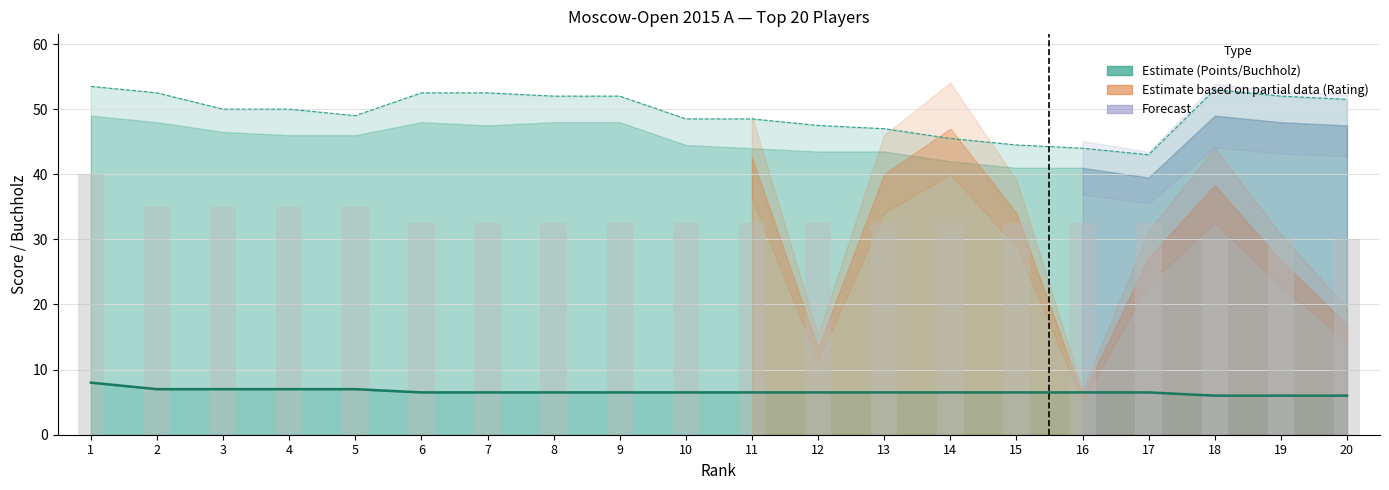

How many data points does each series have?

20